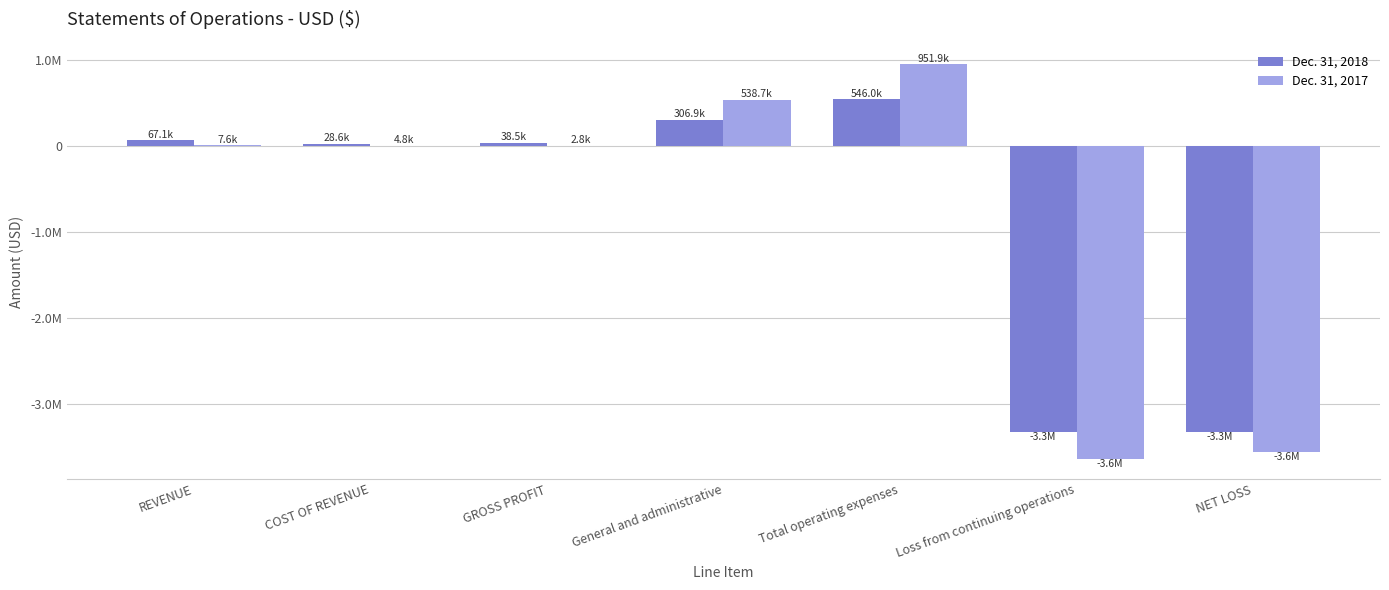

Rank the categories by Dec. 31, 2017 value from highest to lowest.

Total operating expenses, General and administrative, REVENUE, COST OF REVENUE, GROSS PROFIT, NET LOSS, Loss from continuing operations